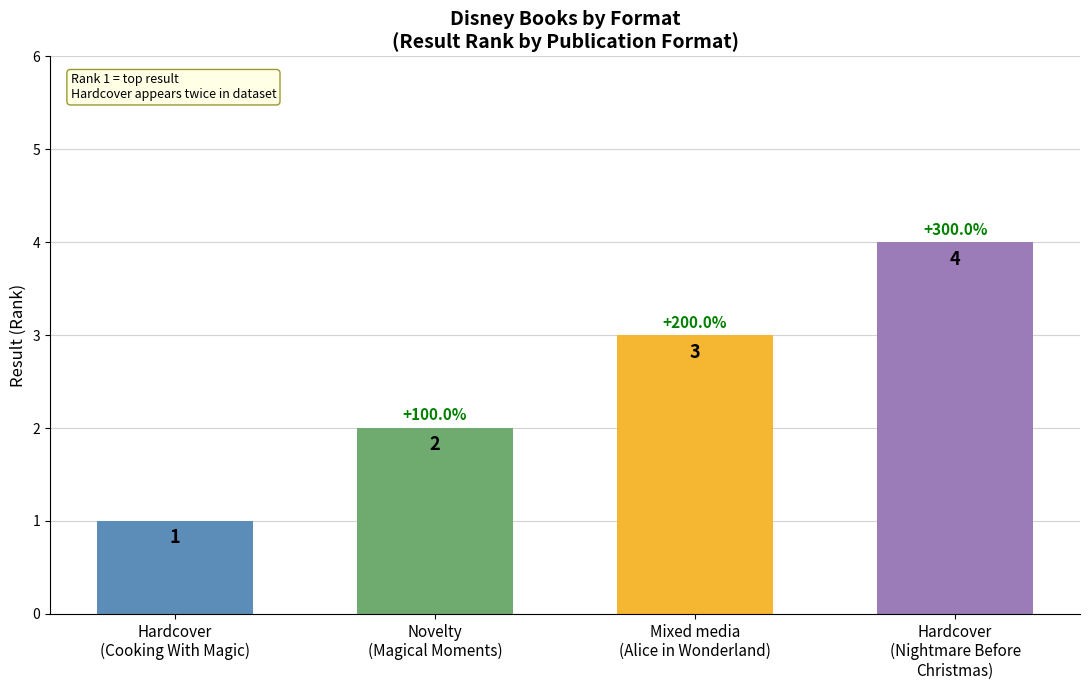

Where is the data nearest to the value 2?

Novelty
(Magical Moments)